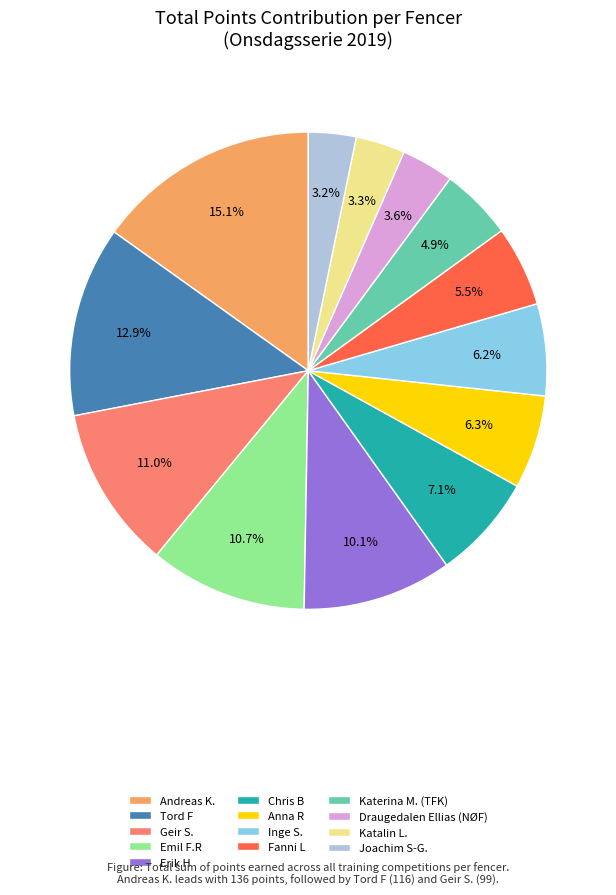

What is the ratio of the value at Chris B to the value at Emil F.R?

0.7